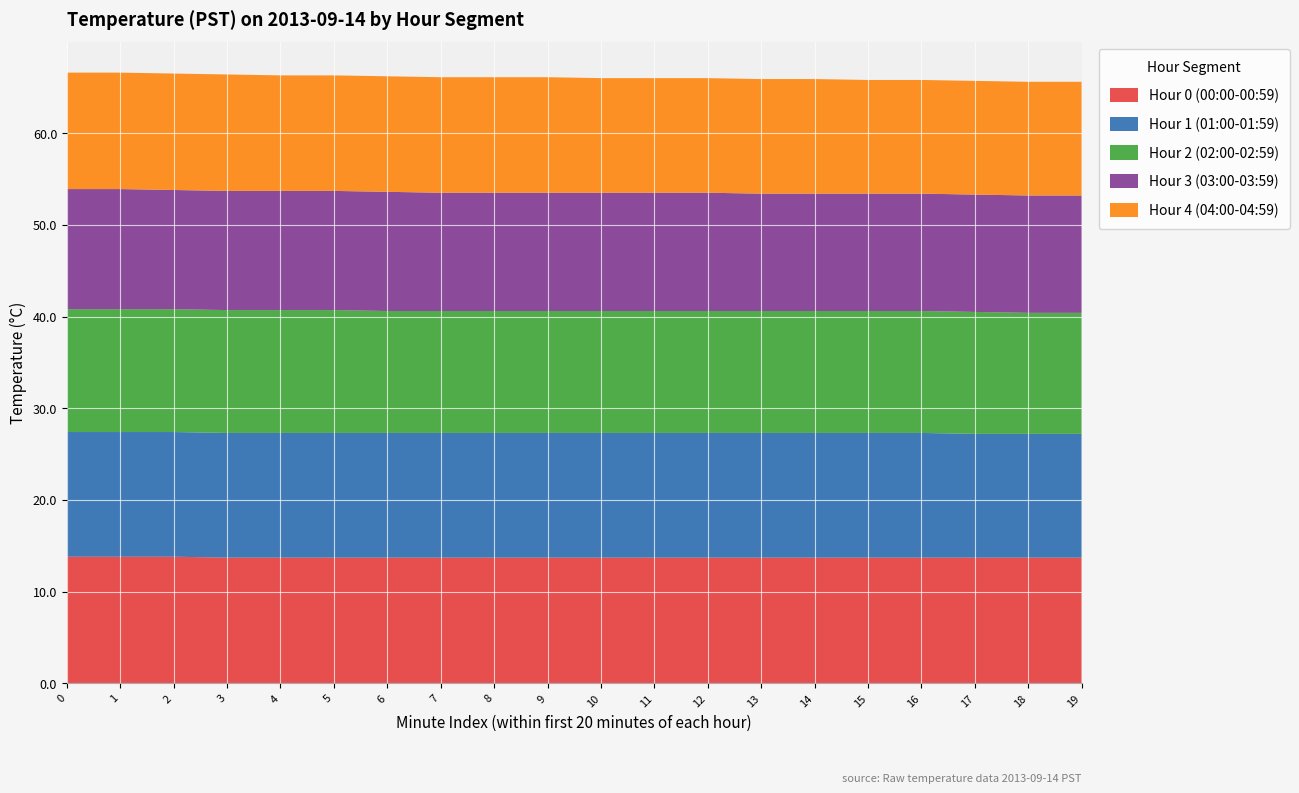

Reading left to right, list all the values displayed in this chart.

Hour 0 (00:00-00:59): 13.8	13.8	13.8	13.7	13.7	13.7	13.7	13.7	13.7	13.7	13.7	13.7	13.7	13.7	13.7	13.7	13.7	13.7	13.7	13.7
Hour 1 (01:00-01:59): 13.6	13.6	13.6	13.6	13.6	13.6	13.6	13.6	13.6	13.6	13.6	13.6	13.6	13.6	13.6	13.6	13.6	13.5	13.5	13.5
Hour 2 (02:00-02:59): 13.4	13.4	13.4	13.4	13.4	13.4	13.3	13.3	13.3	13.3	13.3	13.3	13.3	13.3	13.3	13.3	13.3	13.3	13.2	13.2
Hour 3 (03:00-03:59): 13.1	13.1	13.0	13.0	13.0	13.0	13.0	12.9	12.9	12.9	12.9	12.9	12.9	12.8	12.8	12.8	12.8	12.8	12.8	12.8
Hour 4 (04:00-04:59): 12.7	12.7	12.7	12.7	12.6	12.6	12.6	12.6	12.6	12.6	12.5	12.5	12.5	12.5	12.5	12.4	12.4	12.4	12.4	12.4